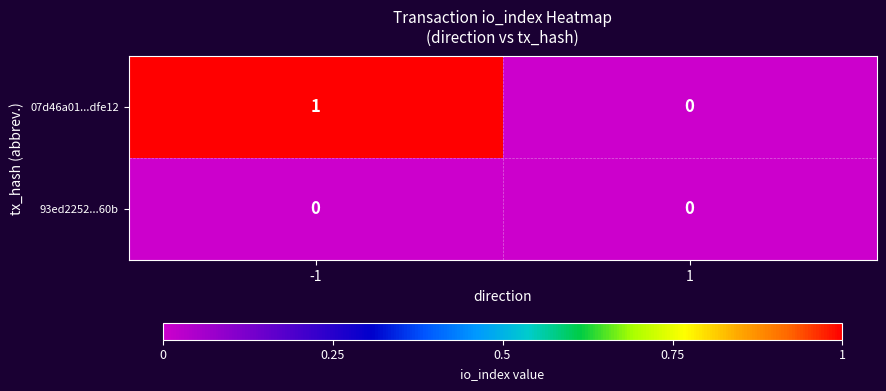

Which series has the largest range (max minus min)?

07d46a01...dfe12